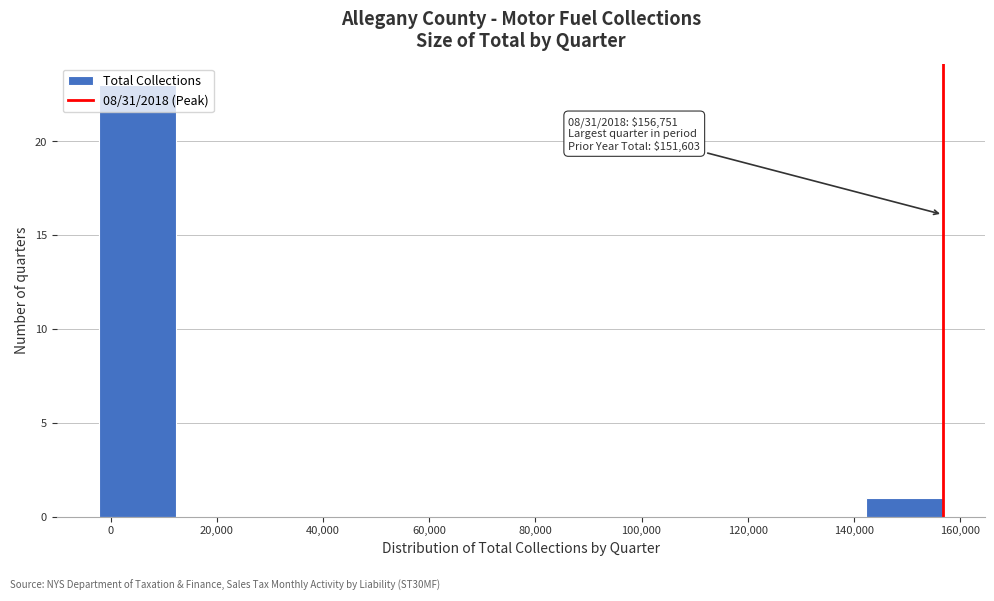

Which range on the x-axis has the tallest bar?

-2000 to 12000